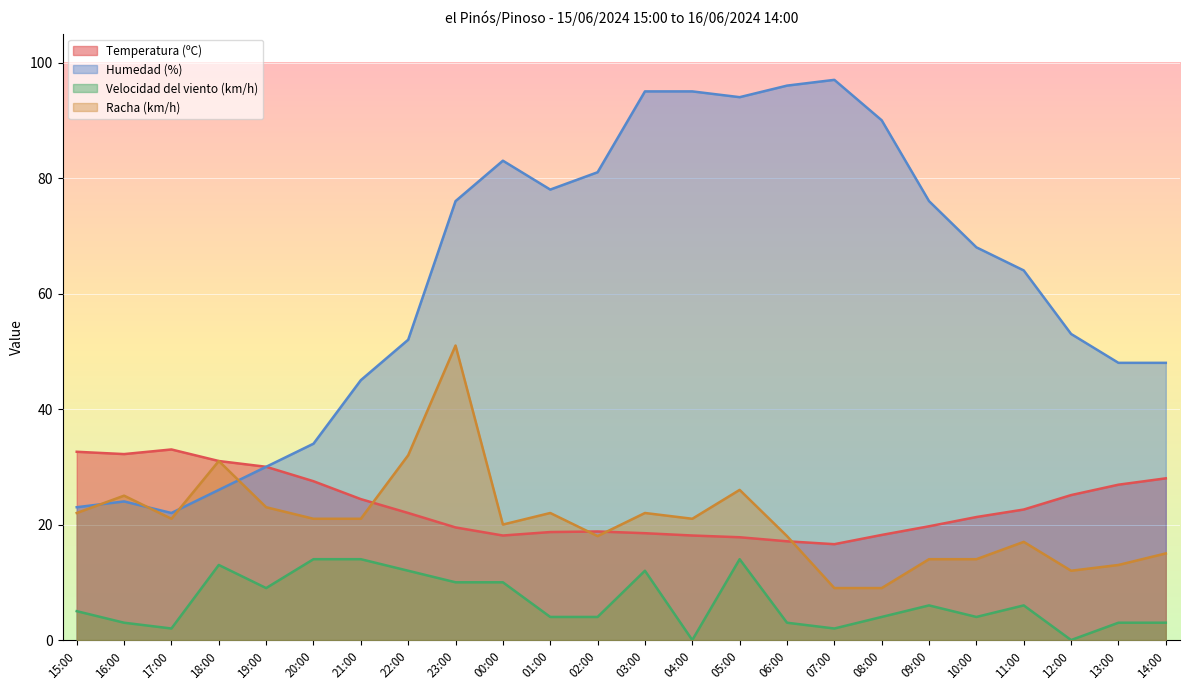

At which category does Humedad (%) reach its first local valley?

17:00